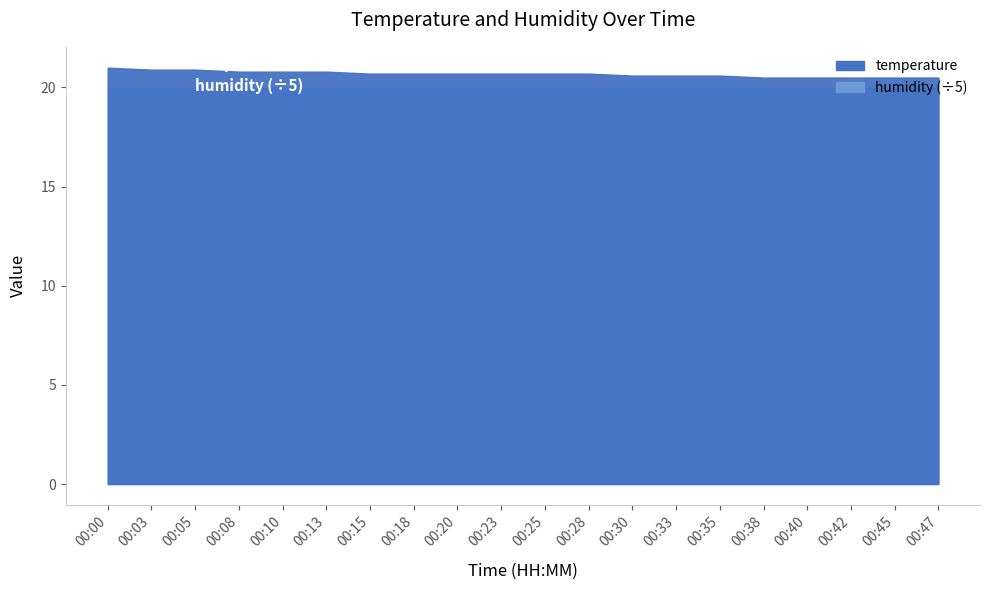

Count the number of data series in this chart.

2